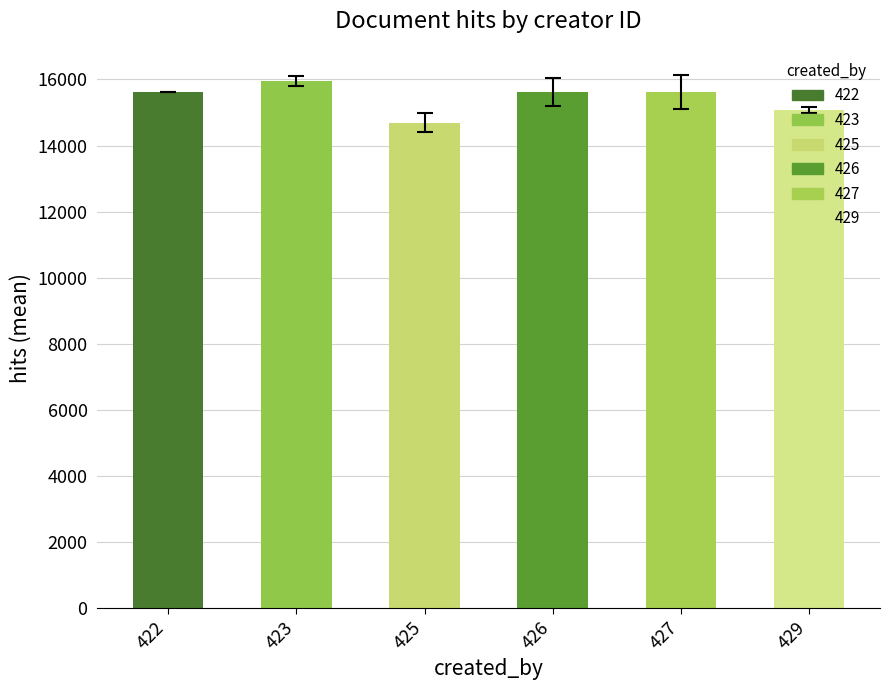

What is the change in value from 422 to 429?

-545.0